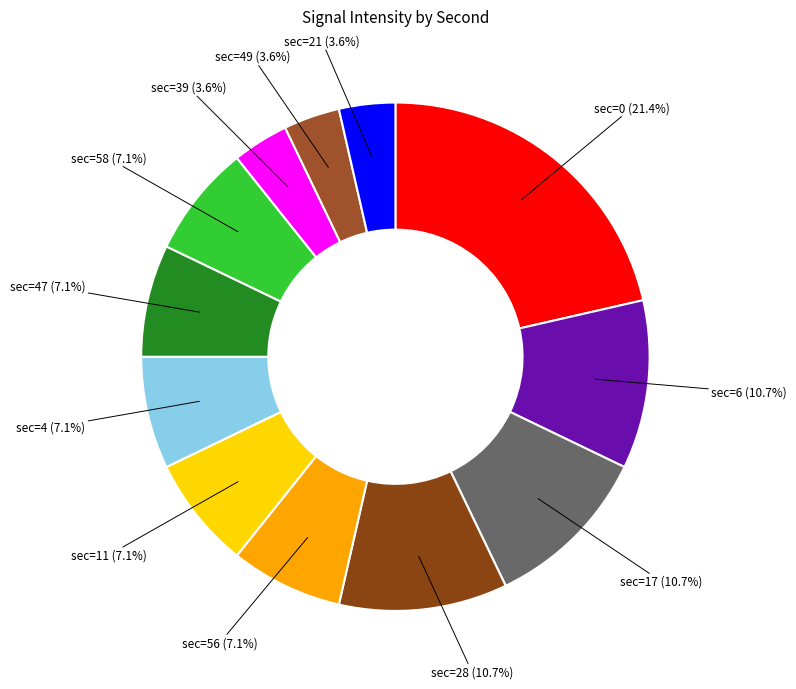

How many slices are in this pie chart?

12